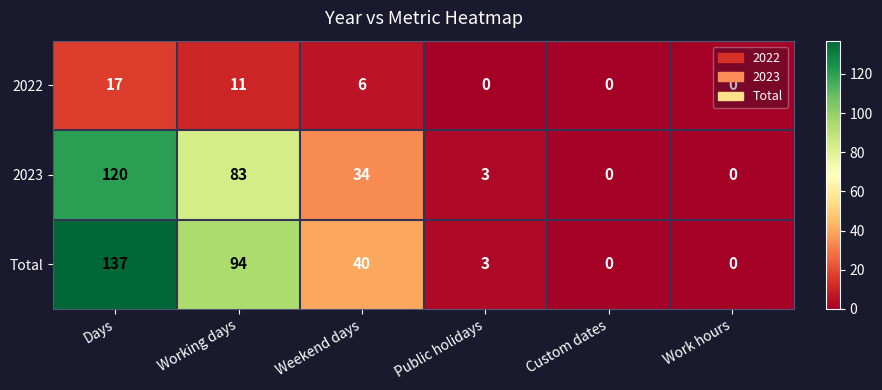

What is the sum of the 2023 values at Work hours and Public holidays?

3